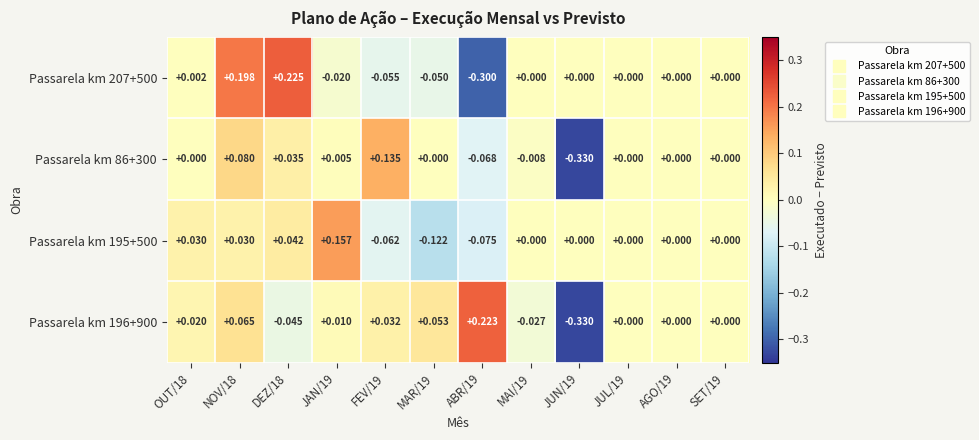

How many values in Passarela km 207+500 are below zero?

4